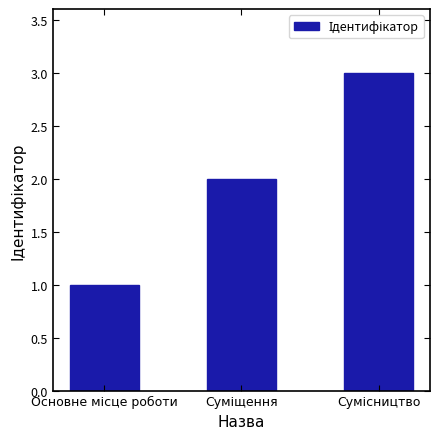

What is the average value?

2